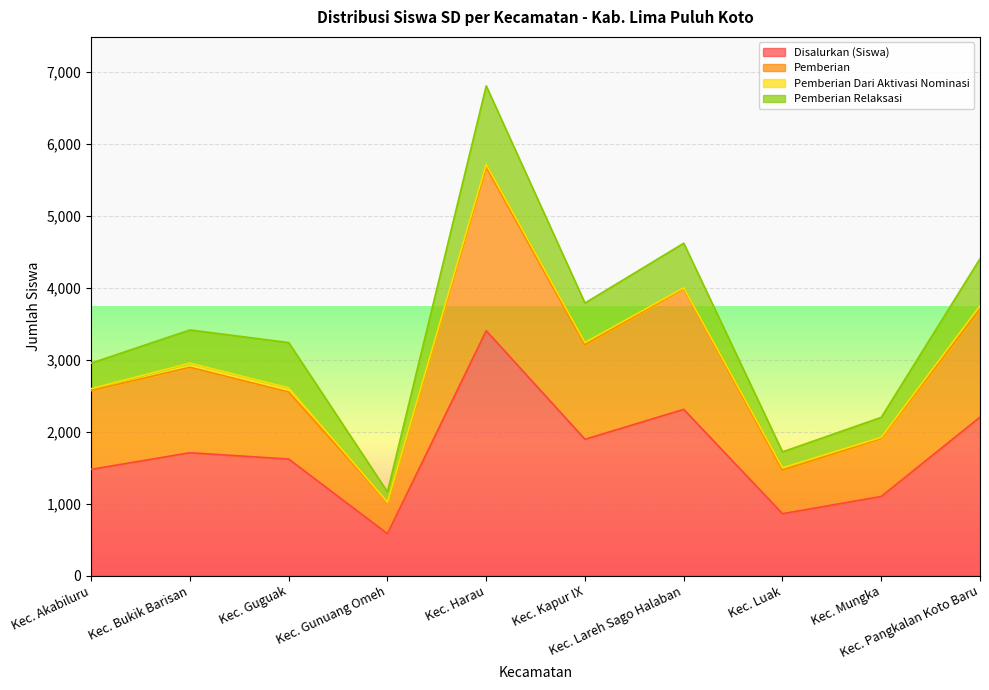

The value of Pemberian at Kec. Lareh Sago Halaban is 1098. True or false?

False